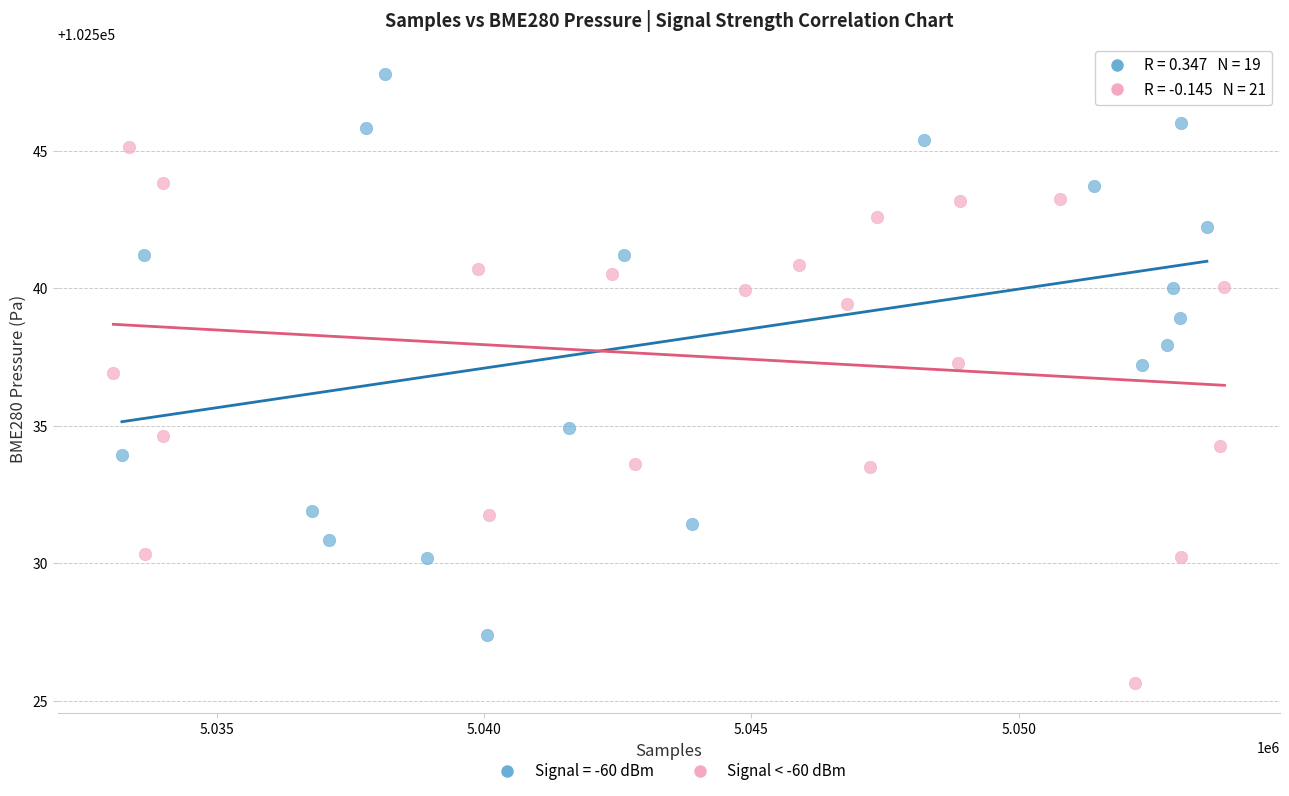

Which series contains the highest Y value?

Signal = -60 dBm